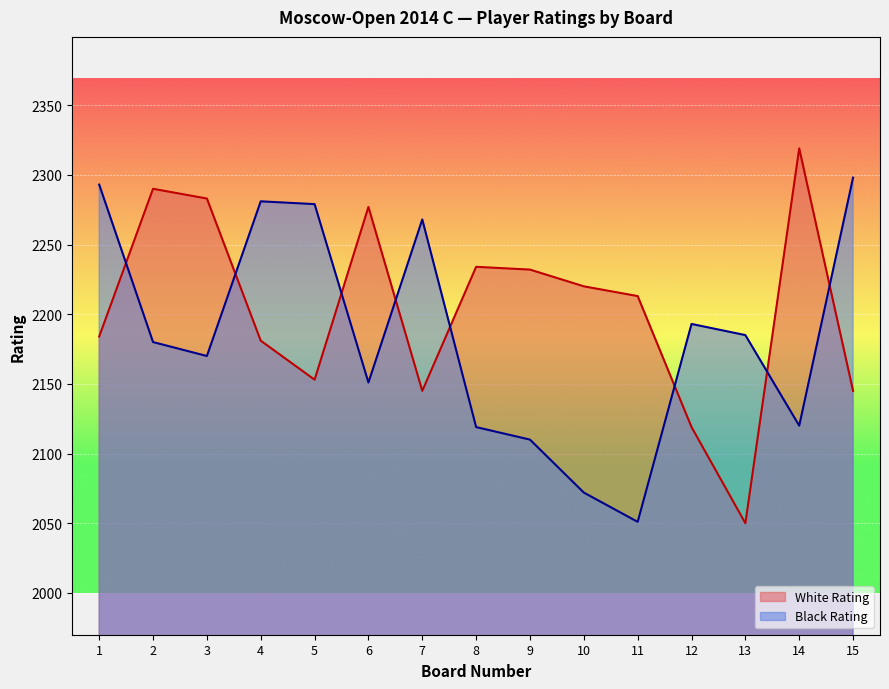

What is the difference between the maximum and minimum values in the Black Rating series?

247